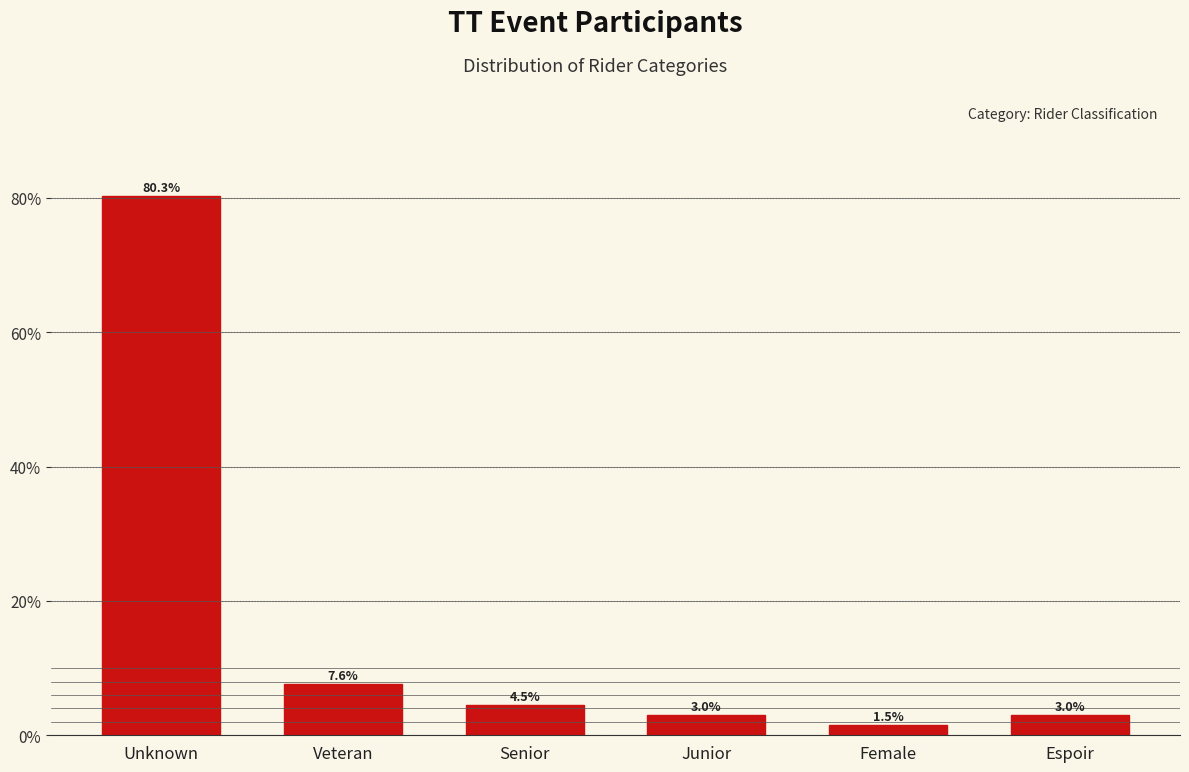

Reading left to right, extract all data points from this chart.

Unknown=80.3	Veteran=7.6	Senior=4.5	Junior=3.0	Female=1.5	Espoir=3.0